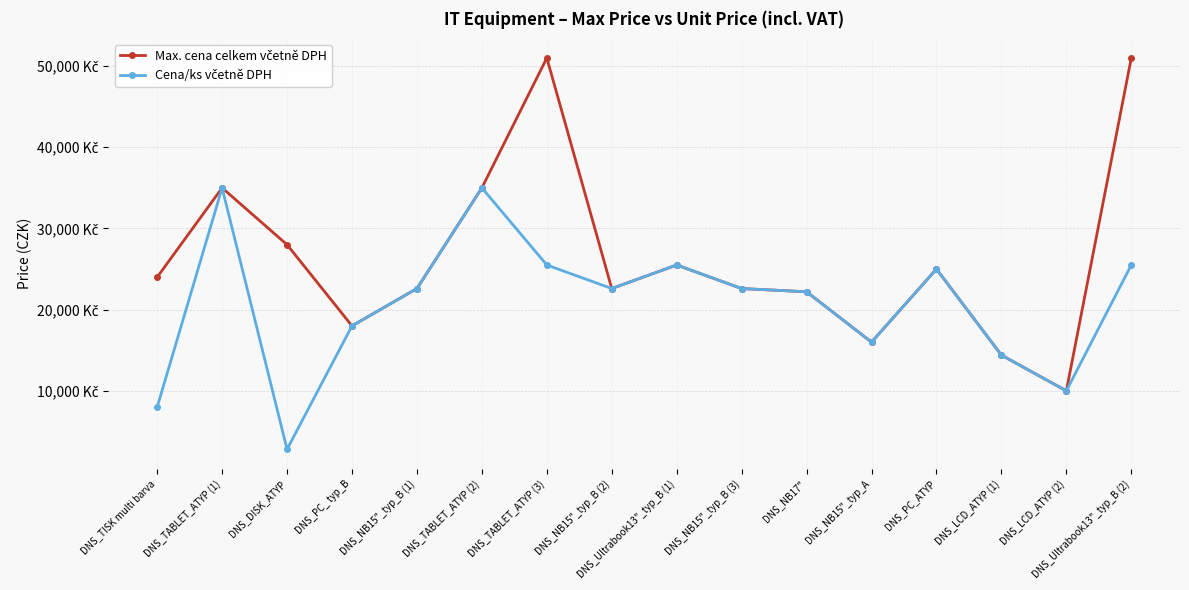

True or false: Cena/ks včetně DPH has more than 2 interior local peaks.

True